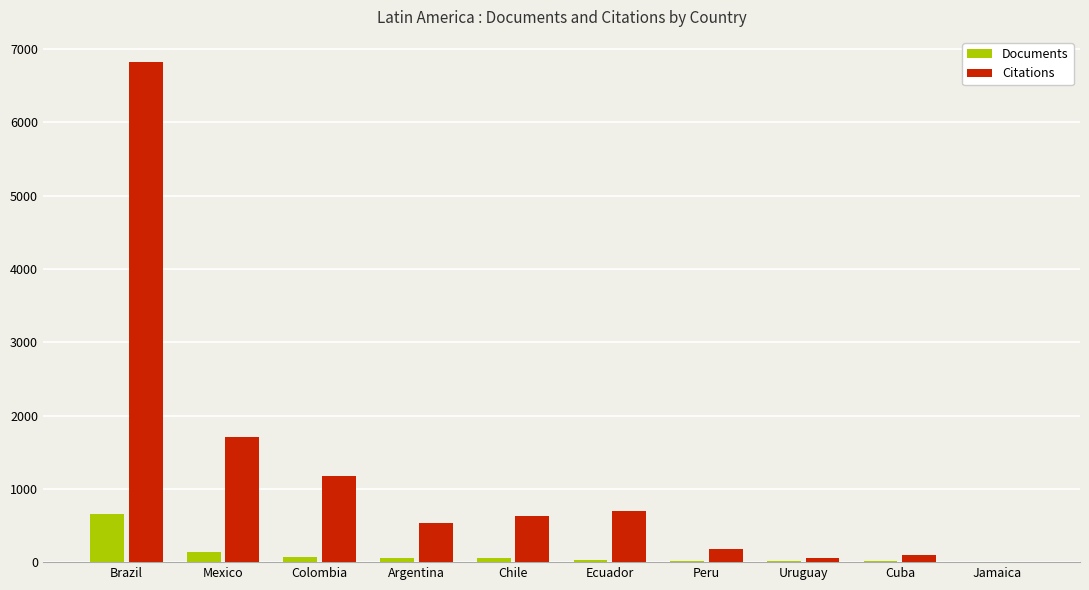

How many groups of bars are there?

10